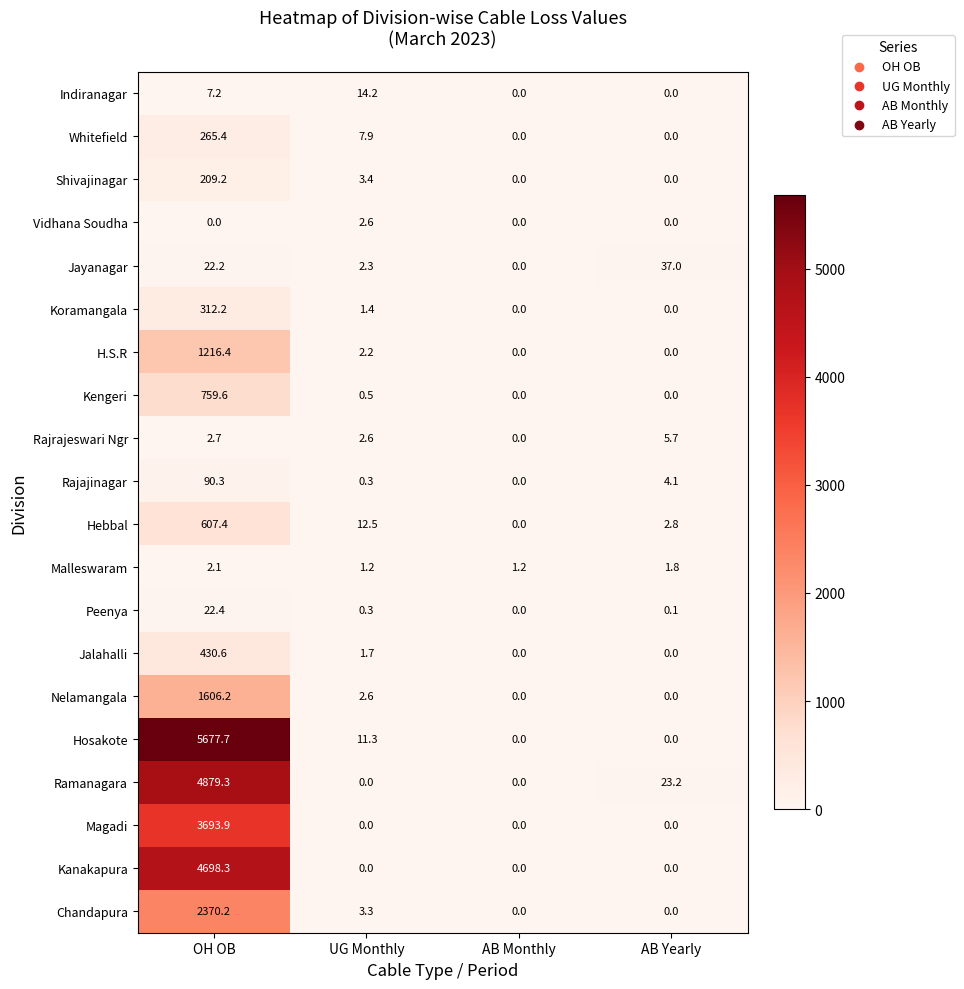

At how many categories does at least one series exceed 2244?

1